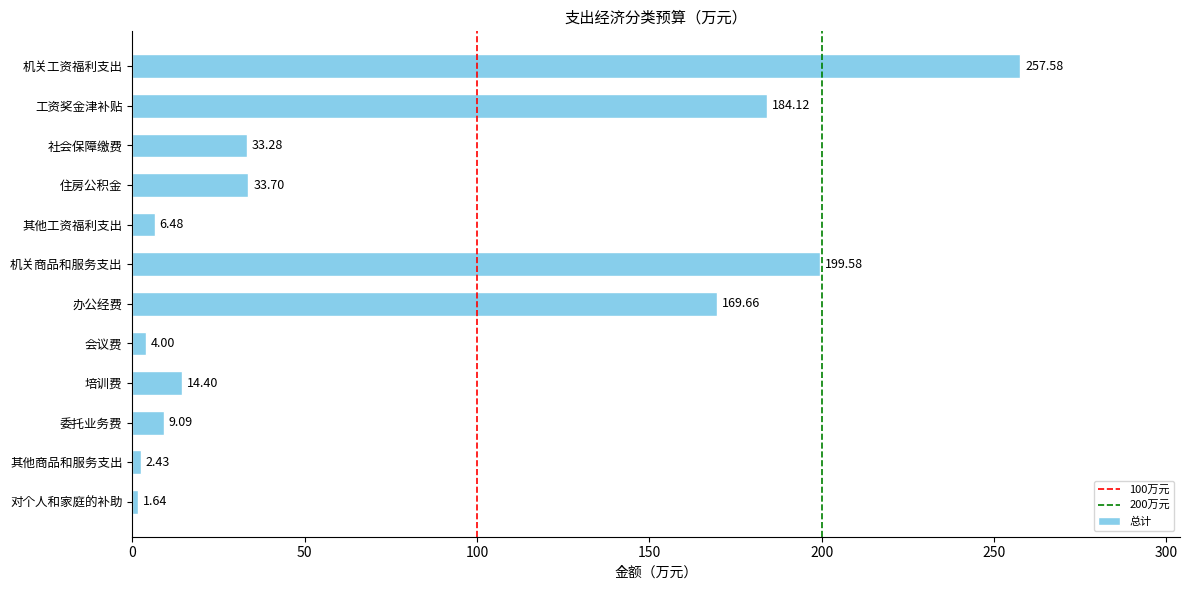

What is the ratio of the value at 机关工资福利支出 to the value at 住房公积金?

7.6